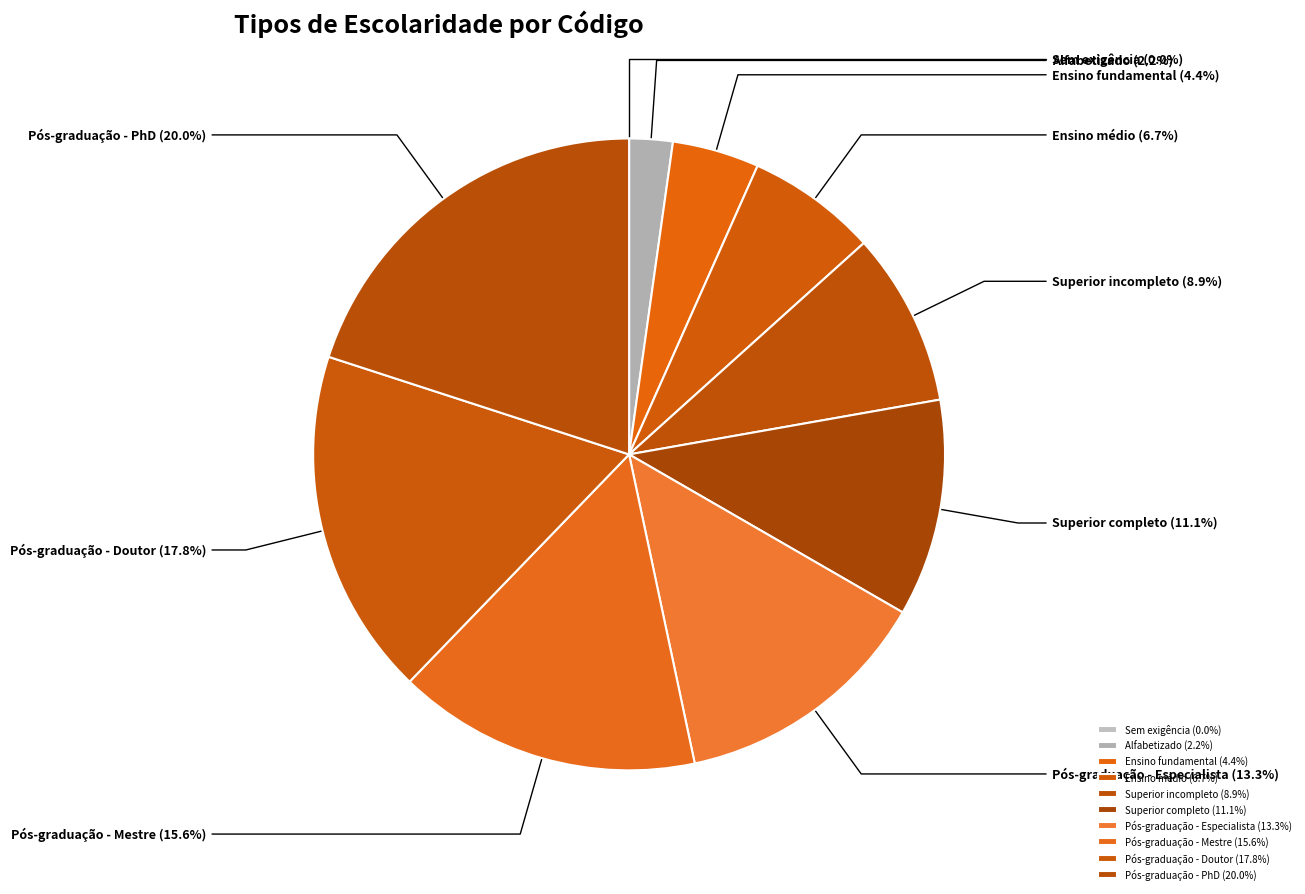

Is it true that Ensino fundamental is 10% of the pie?

False